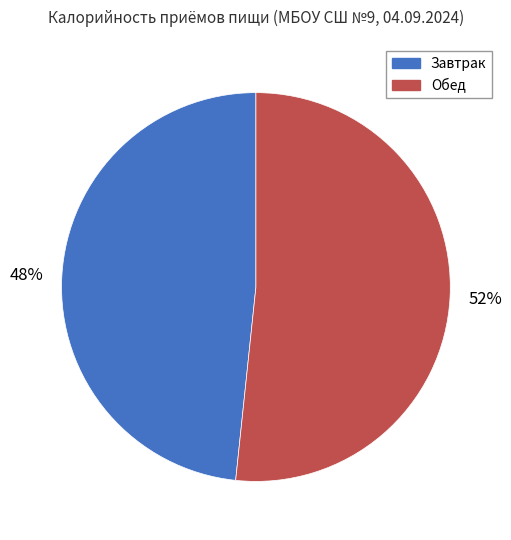

Rank the categories by value from highest to lowest.

Обед, Завтрак